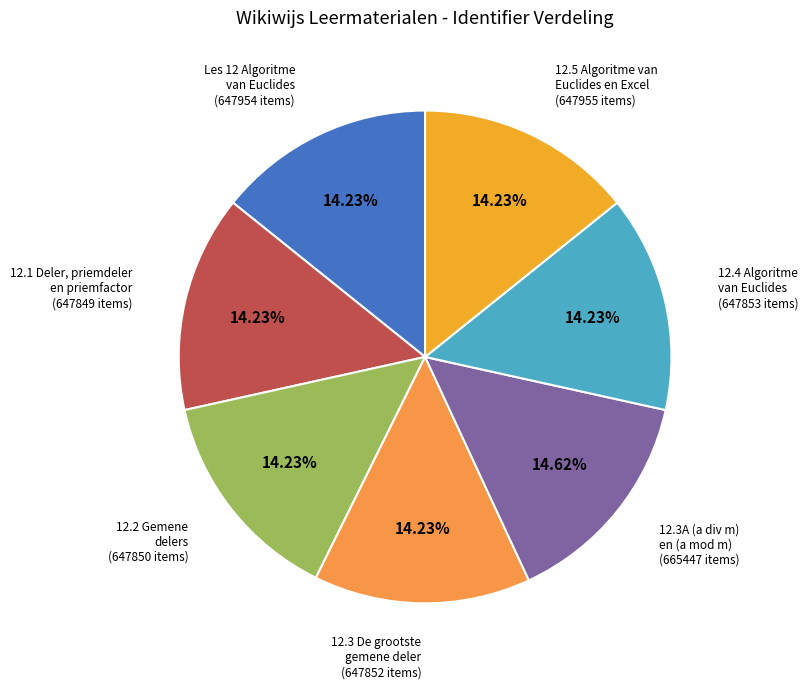

How many slices are in this pie chart?

7